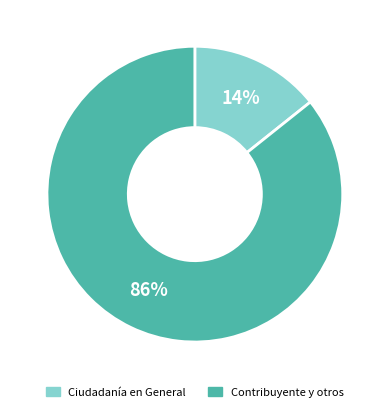

Is there any slice that represents more than half of the pie?

Yes